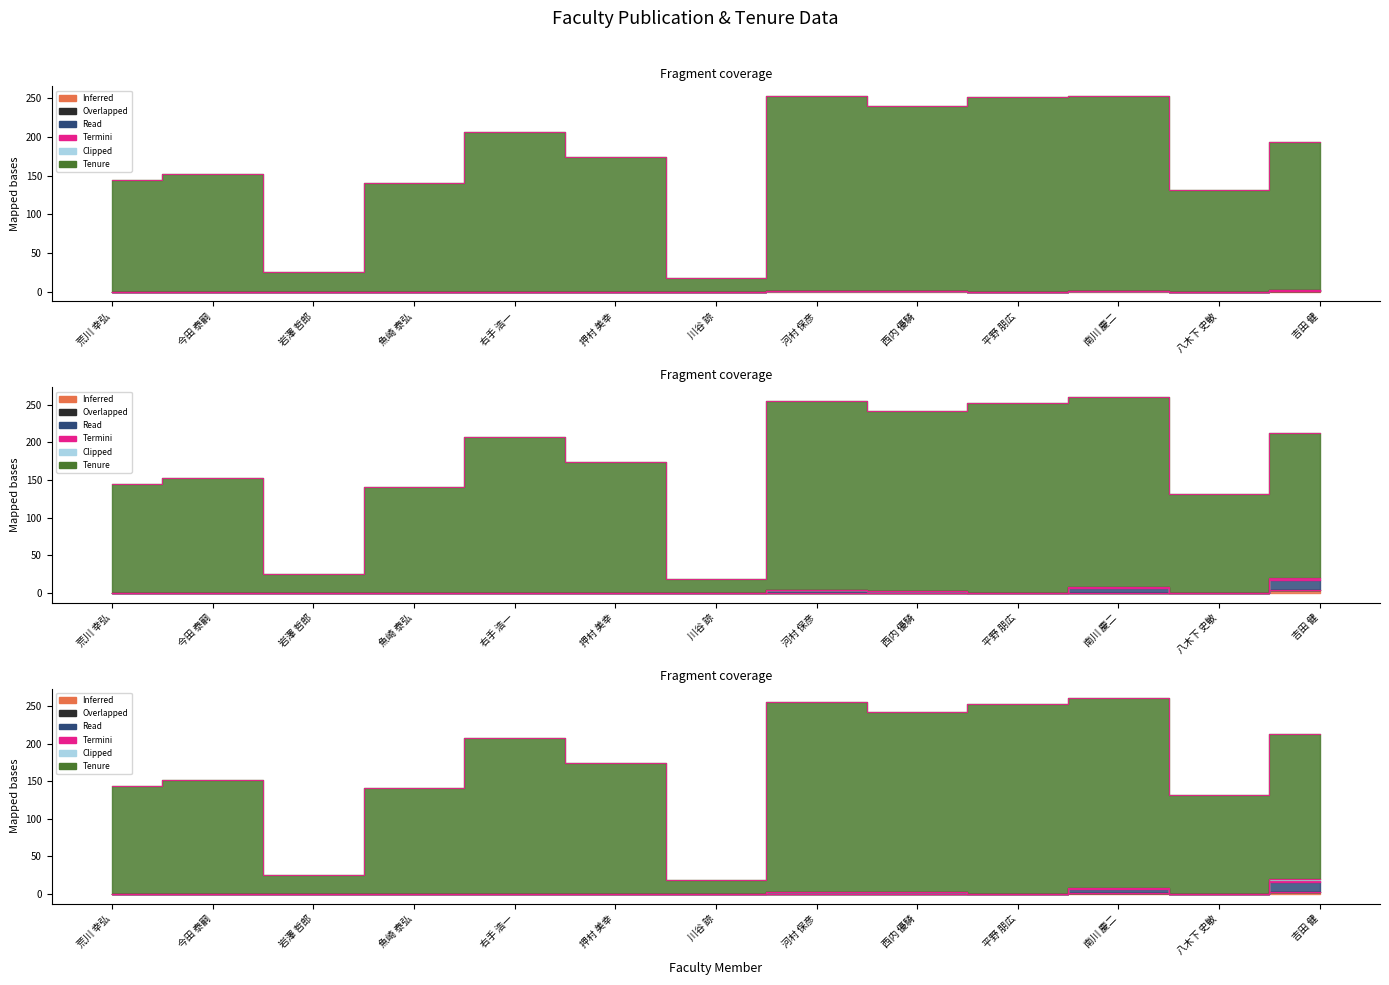

Is it true that 著作2014 equals 0.0 at 平野 朋広?

True